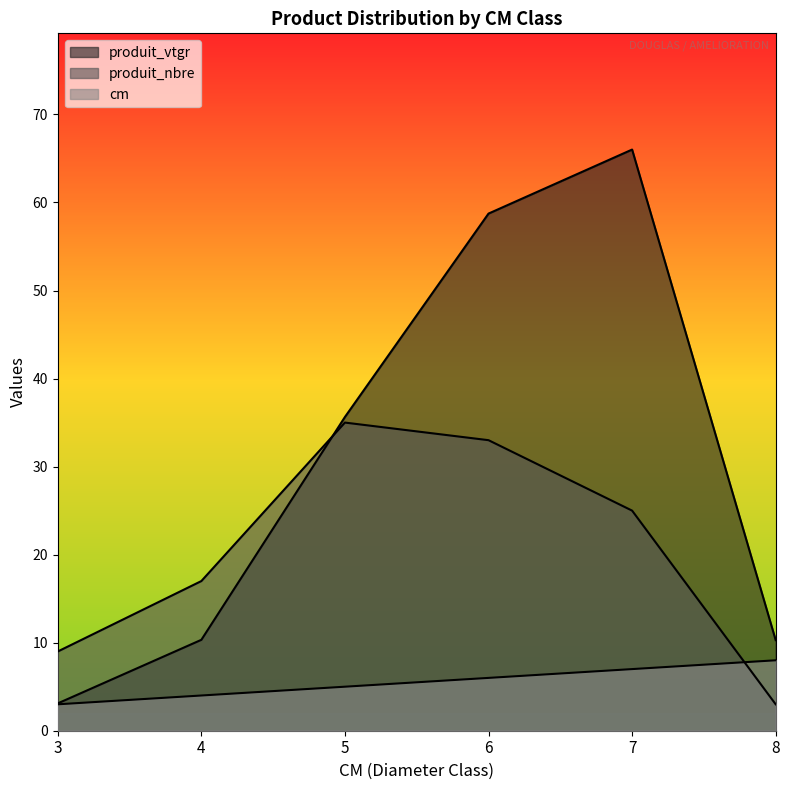

The value of produit_nbre at 5 is 35.0. True or false?

True